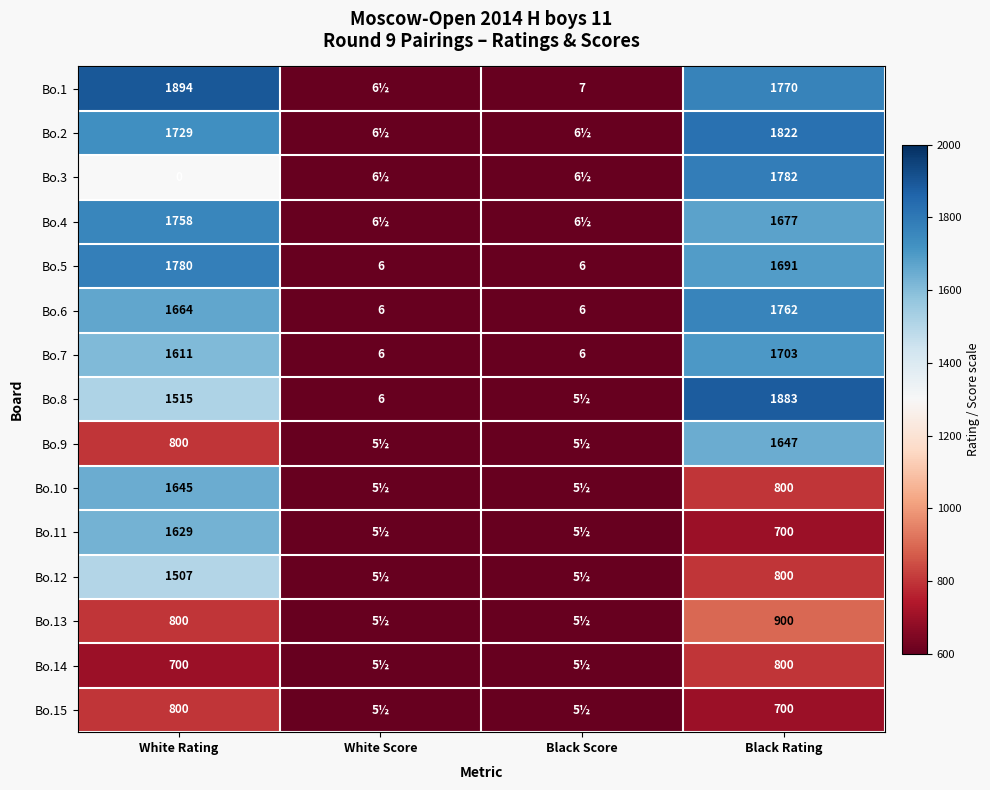

Is it true that Bo.3 equals 1782.0 at Black Rating?

True